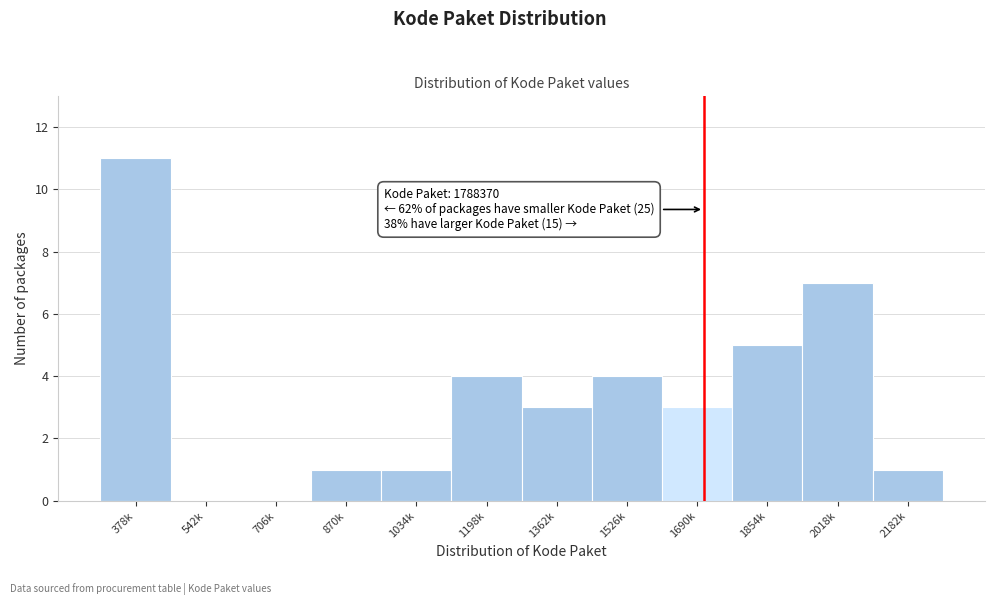

Reading right to left, extract all data points from this chart.

2182k=1	2018k=7	1854k=5	1690k=3	1526k=4	1362k=3	1198k=4	1034k=1	870k=1	706k=0	542k=0	378k=11